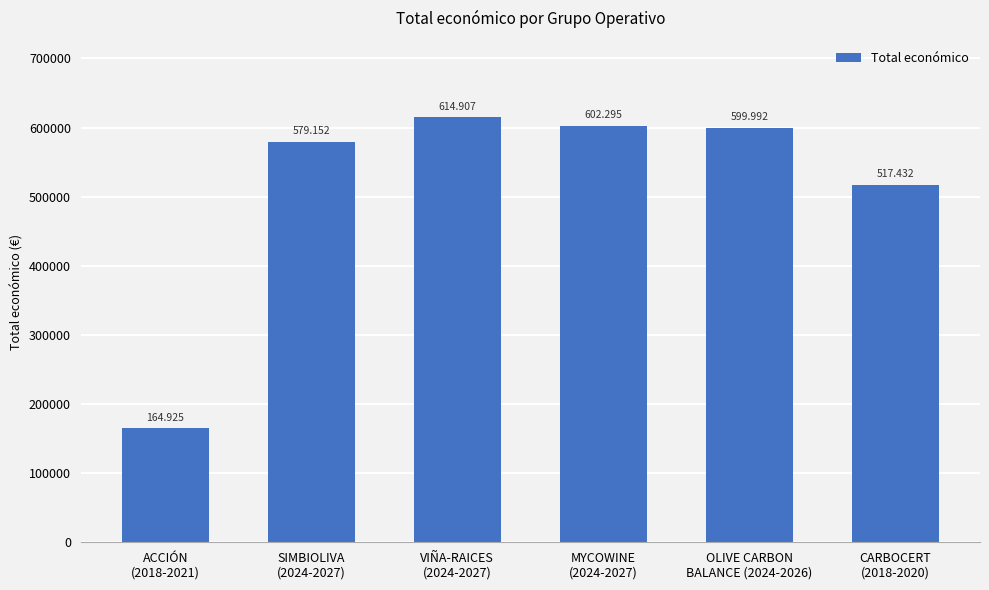

List the labels in order of value, smallest first.

ACCIÓN
(2018-2021), CARBOCERT
(2018-2020), SIMBIOLIVA
(2024-2027), OLIVE CARBON
BALANCE (2024-2026), MYCOWINE
(2024-2027), VIÑA-RAICES
(2024-2027)